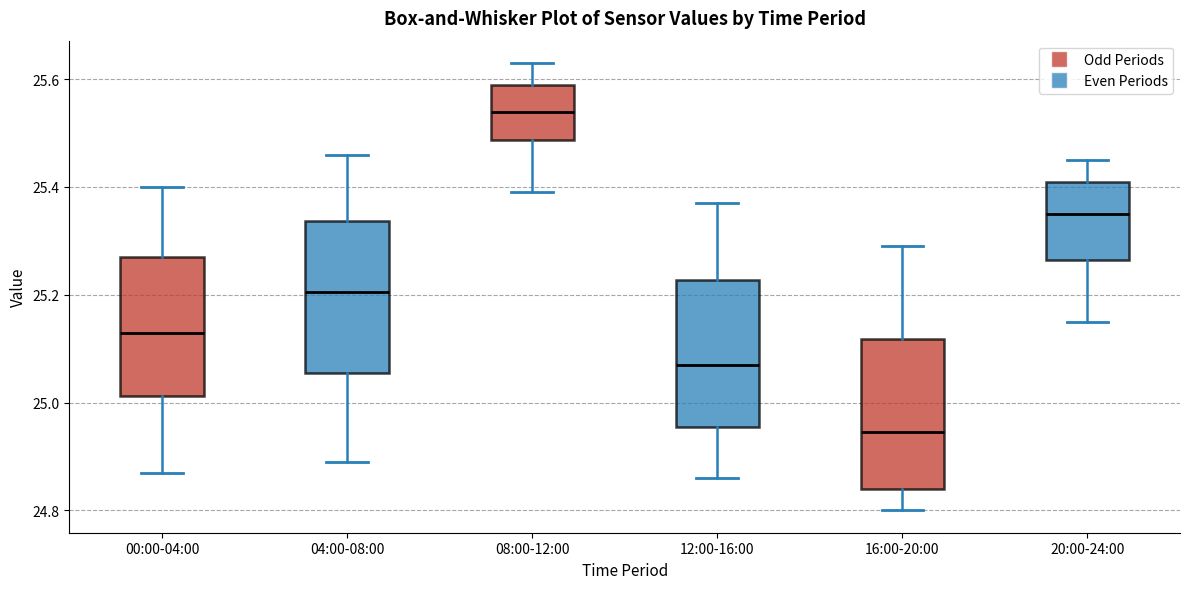

Where is the upper edge of the box for 16:00-20:00 on the y-axis? The values are not printed on the chart, so give them approximately, as read against the axis.

25.12